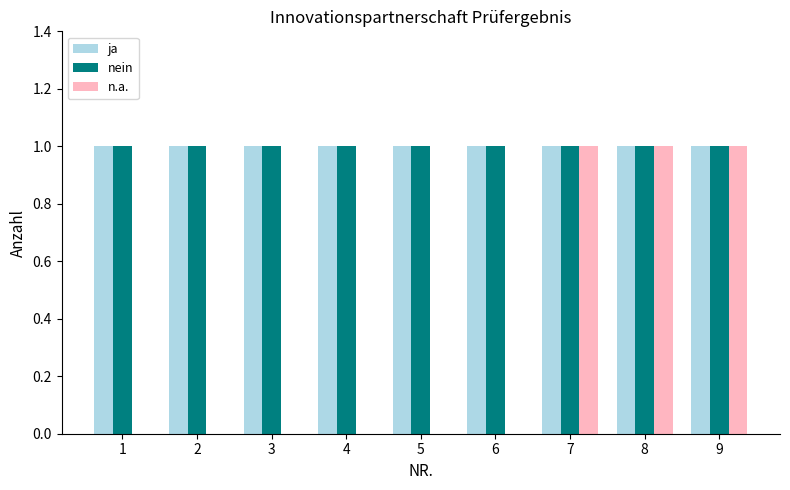

Reading left to right, what are all the values shown in this chart?

ja: 1	1	1	1	1	1	1	1	1
nein: 1	1	1	1	1	1	1	1	1
n.a.: 0	0	0	0	0	0	1	1	1